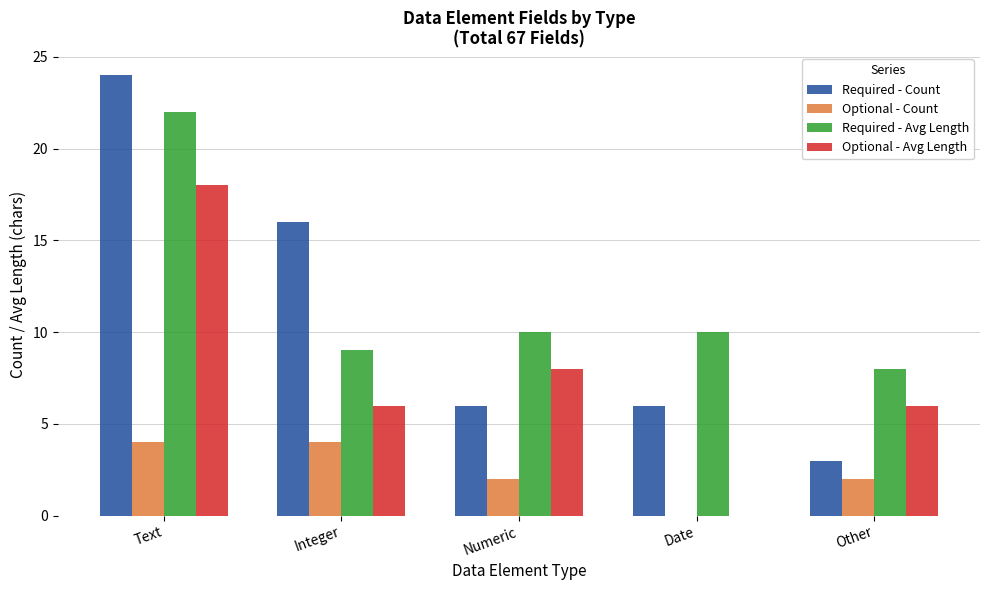

At which label is Optional - Avg Length closest to 9?

Numeric